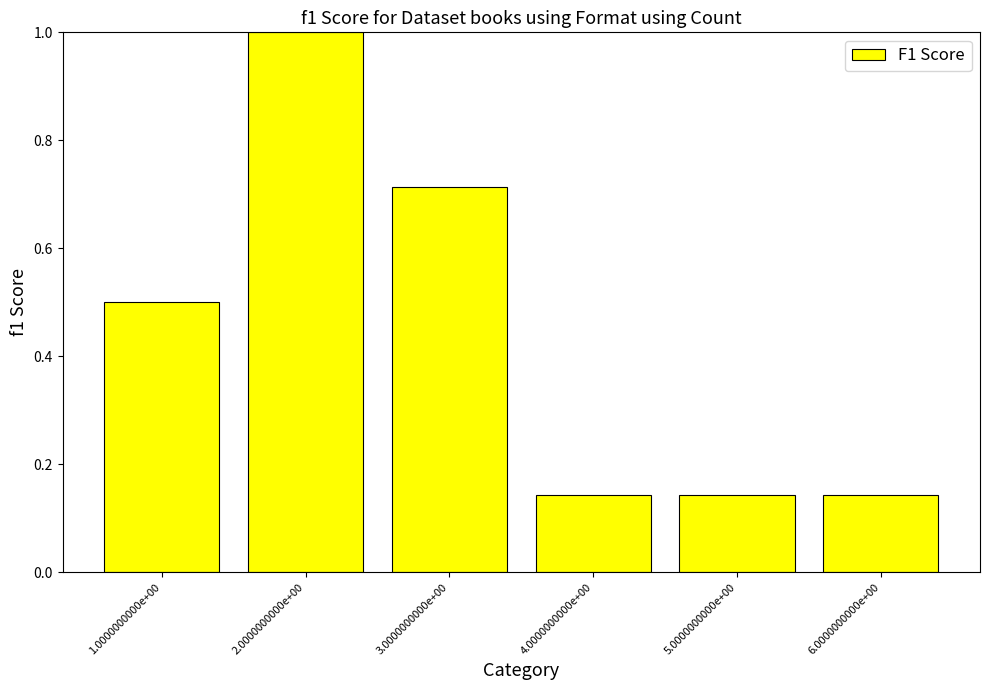

Is it true that the value at 5.0000000000e+00 is 0.0?

False